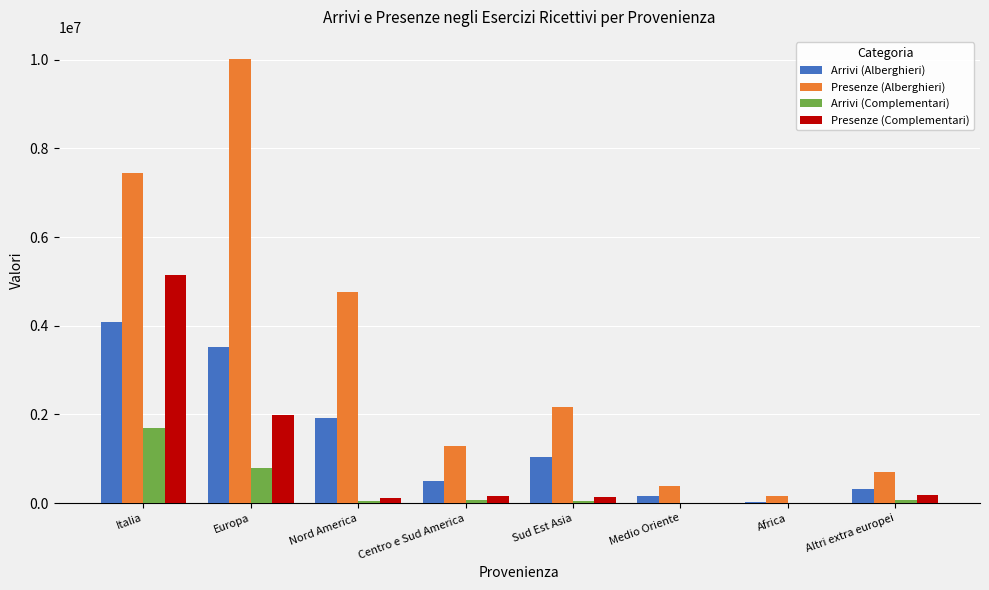

At which label does Presenze (Complementari) reach its peak?

Italia